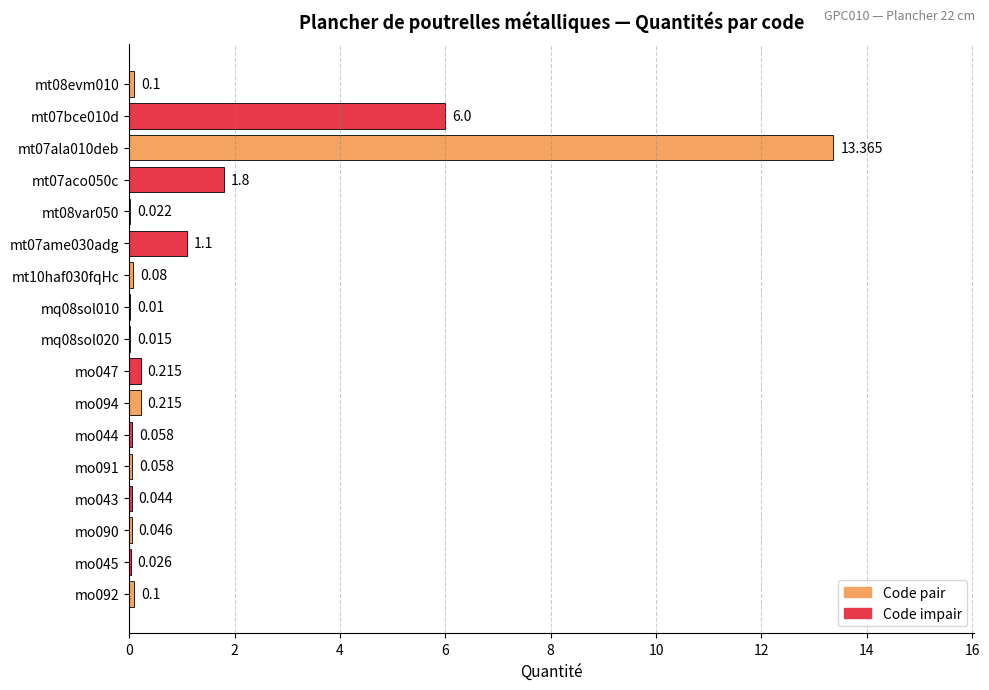

What is the sum of all values?

23.3